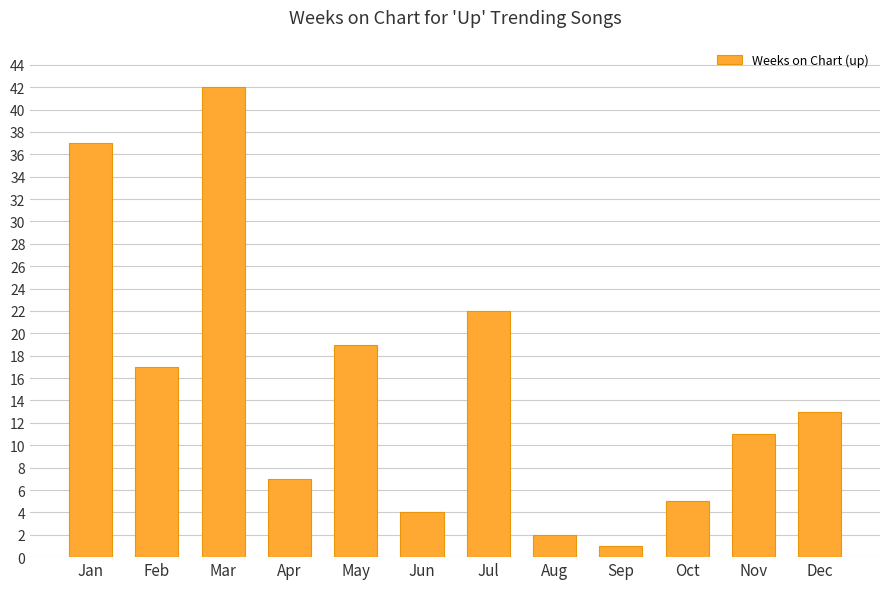

What is the value of the 2nd bar from the left?

17